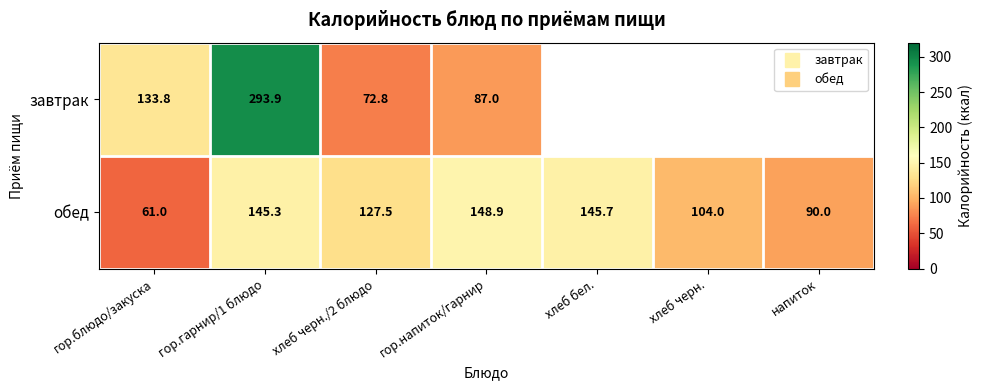

At how many categories does at least one series exceed 165?

1